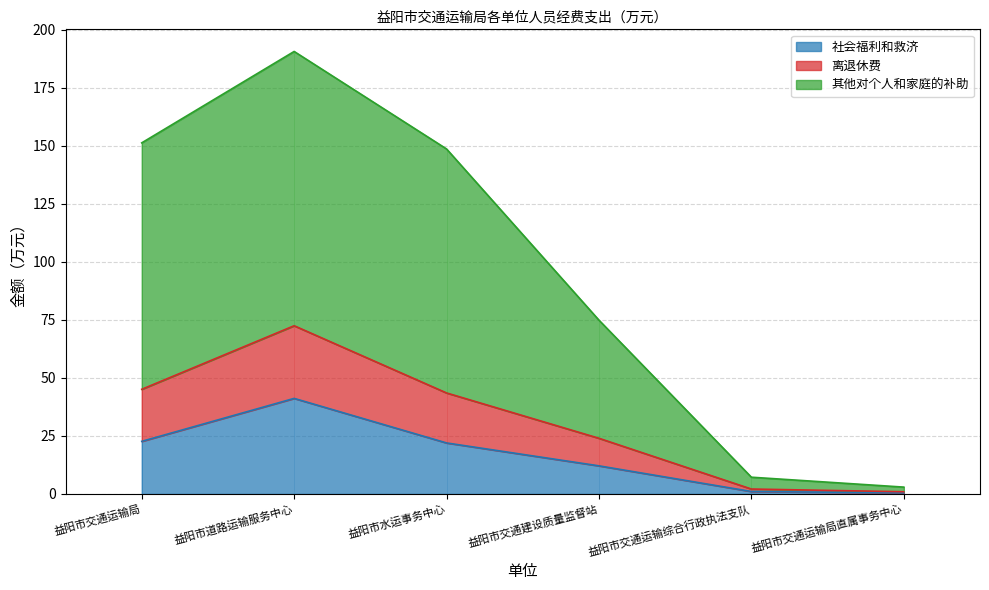

List the labels in order of 社会福利和救济 value, smallest first.

益阳市交通运输局直属事务中心, 益阳市交通运输综合行政执法支队, 益阳市交通建设质量监督站, 益阳市水运事务中心, 益阳市交通运输局, 益阳市道路运输服务中心